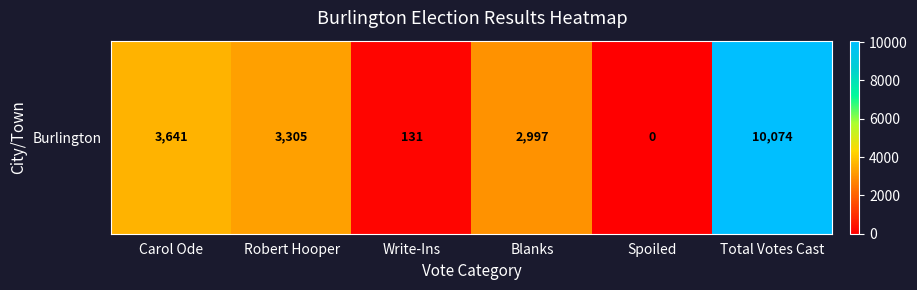

Rank the categories by value from lowest to highest.

Spoiled, Write-Ins, Blanks, Robert Hooper, Carol Ode, Total Votes Cast